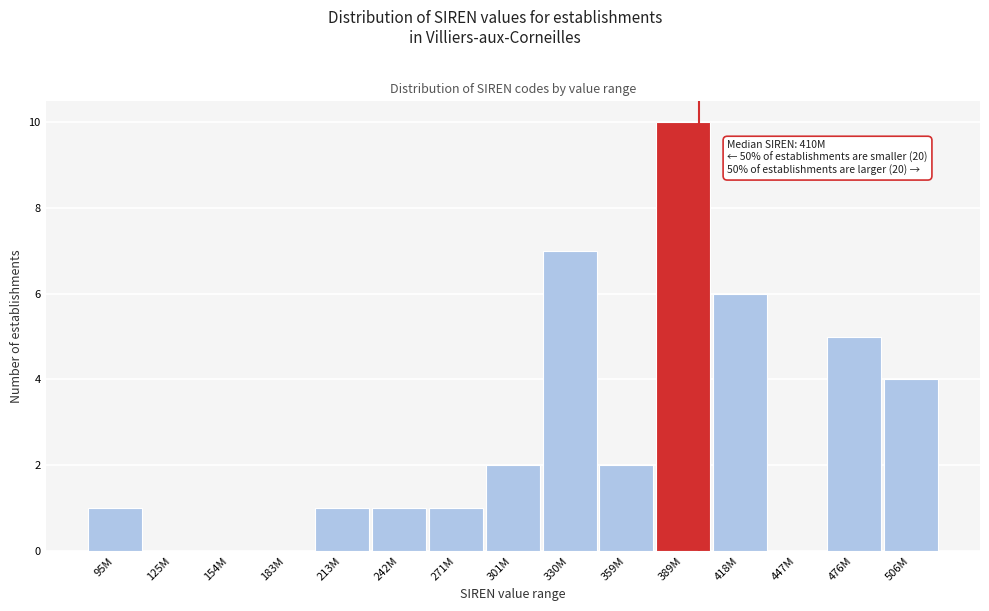

Reading left to right, what are all the values shown in this chart?

95M=1	125M=0	154M=0	183M=0	213M=1	242M=1	271M=1	301M=2	330M=7	359M=2	389M=10	418M=6	447M=0	476M=5	506M=4